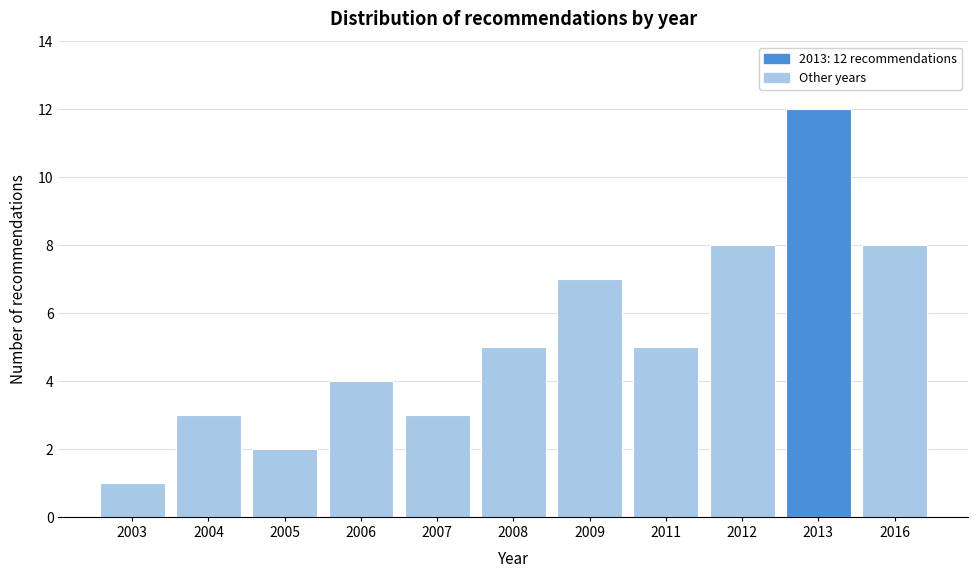

Reading right to left, what are all the values shown in this chart?

2016=8	2013=12	2012=8	2011=5	2009=7	2008=5	2007=3	2006=4	2005=2	2004=3	2003=1